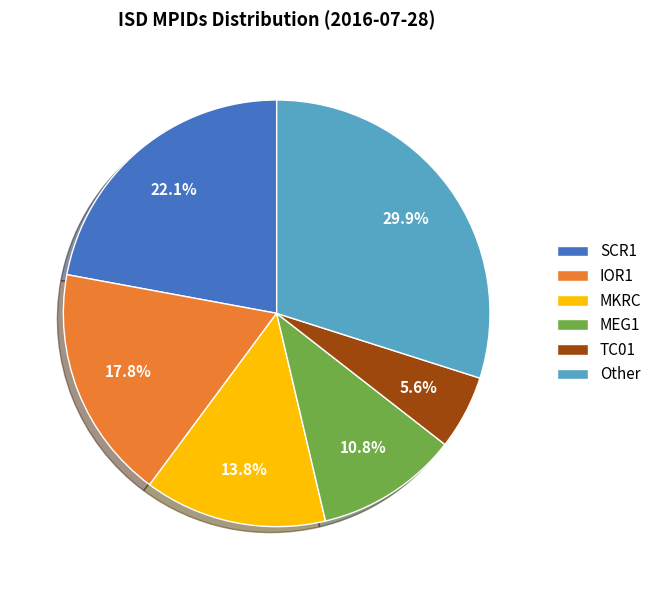

Approximately how many times larger is the value at MEG1 compared to MKRC?

0.8